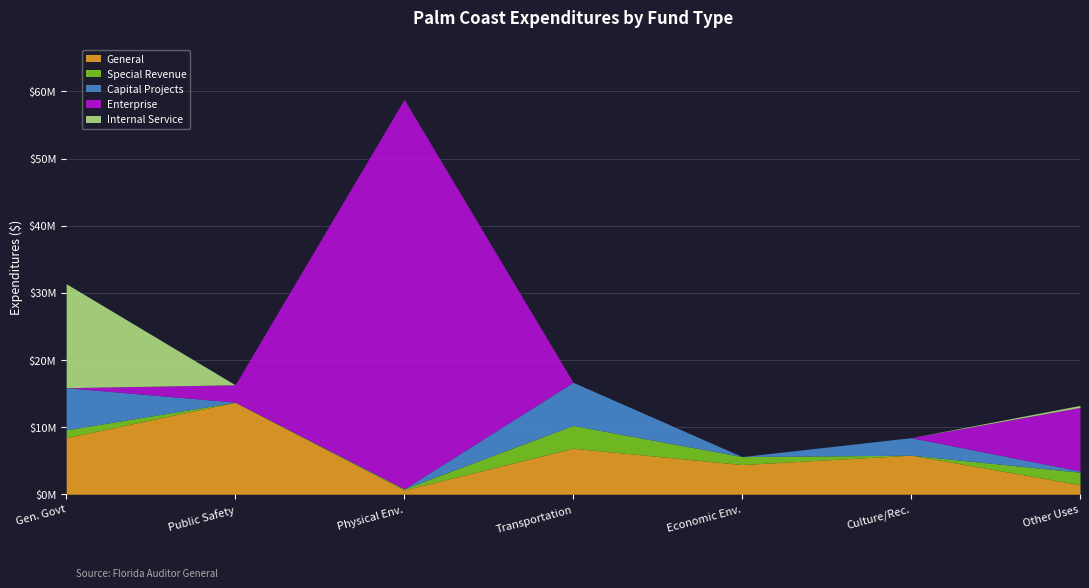

Which has a higher value, Public Safety or Culture / Recreation?

Public Safety